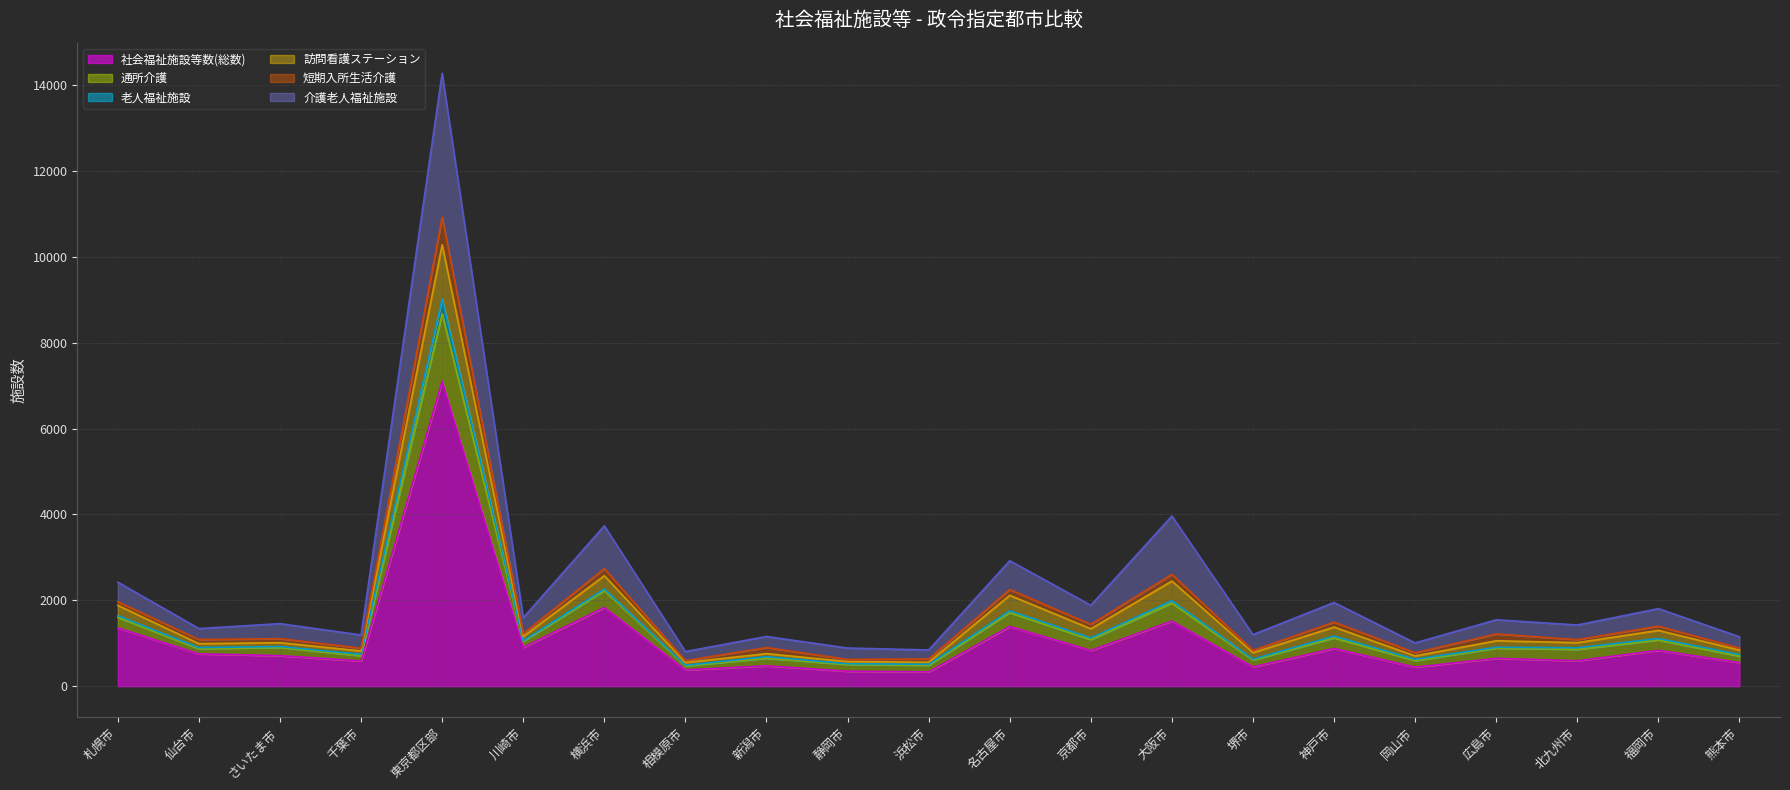

True or false: 介護老人福祉施設 and 訪問看護ステーション cross at least once.

False